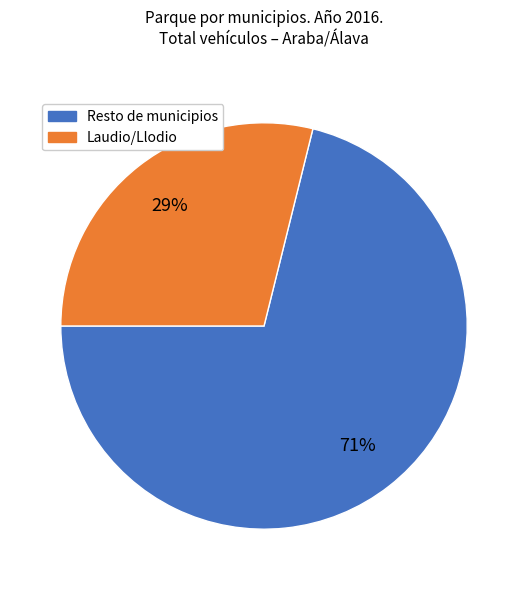

To the nearest percent, what is the average slice percentage?

50%